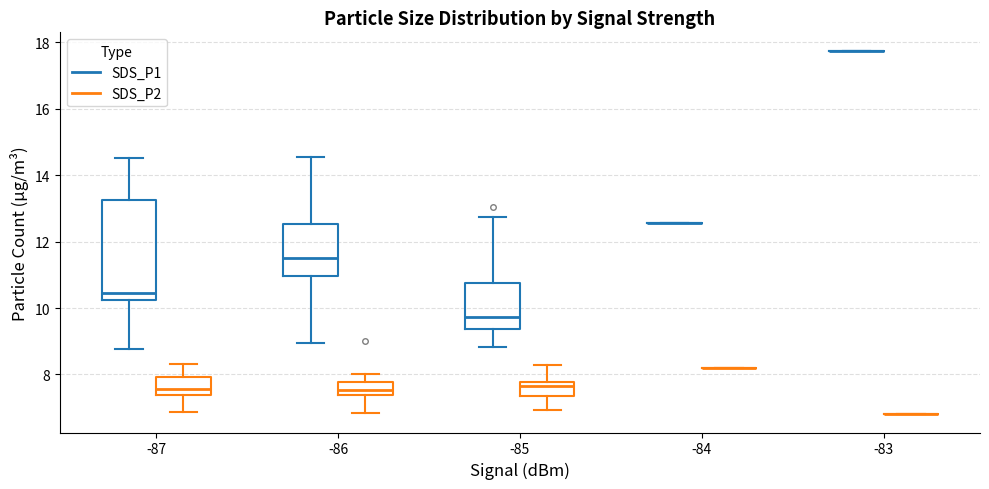

Where does the median line of the box for -87 (SDS_P1) sit on the y-axis? The values are not printed on the chart, so give them approximately, as read against the axis.

10.4